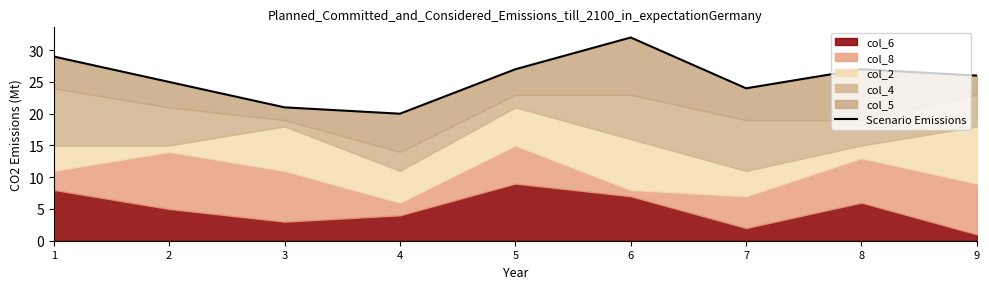

How many interior local valleys (lower than both neighbors) does the data have?

2